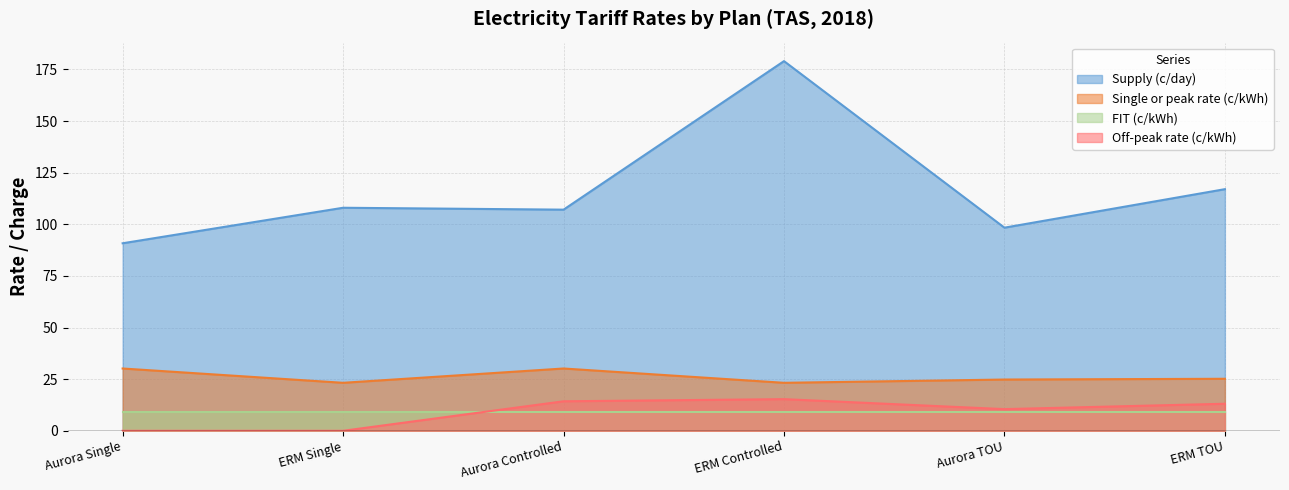

Is the value of Supply (c/day) at ERM Controlled greater than the value of Off-peak rate (c/kWh) at Aurora Single?

Yes